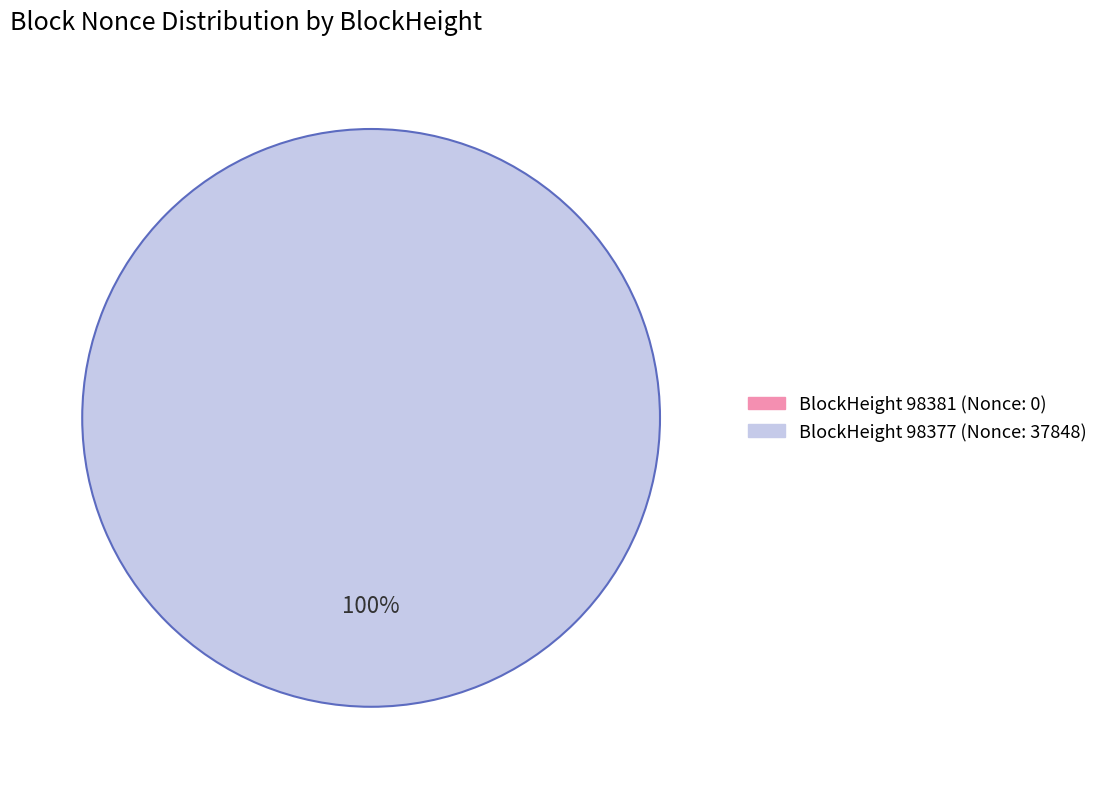

Which slice represents more than half of the pie?

98377